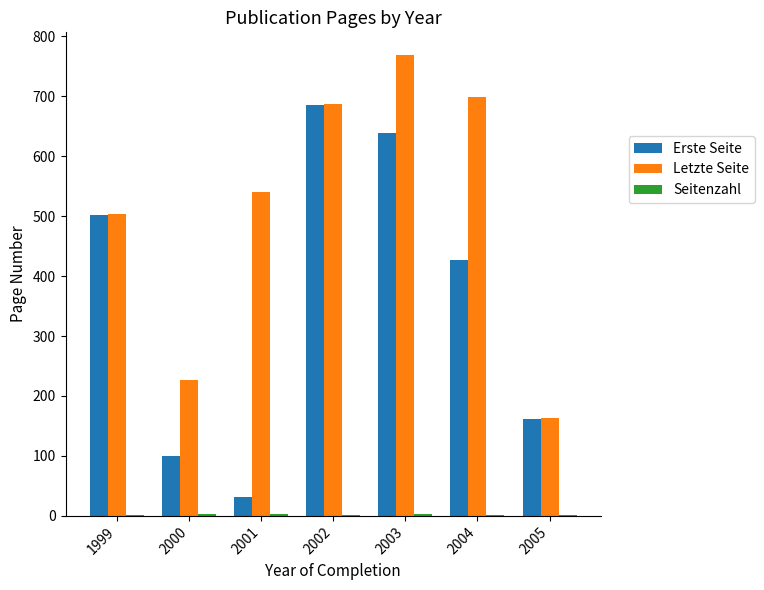

Where is Erste Seite nearest to the value 358?

2004